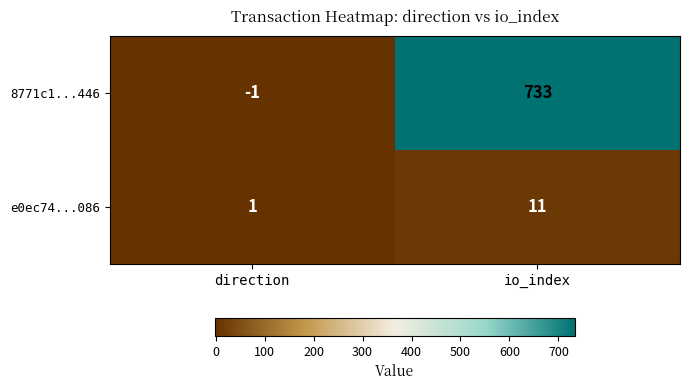

Between direction and io_index, which series saw the biggest shift?

8771c1...446